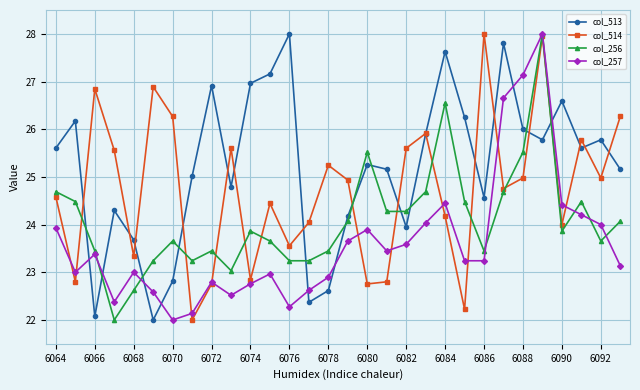

Which series ends up on top after the final intersection of col_257 and col_513?

col_513